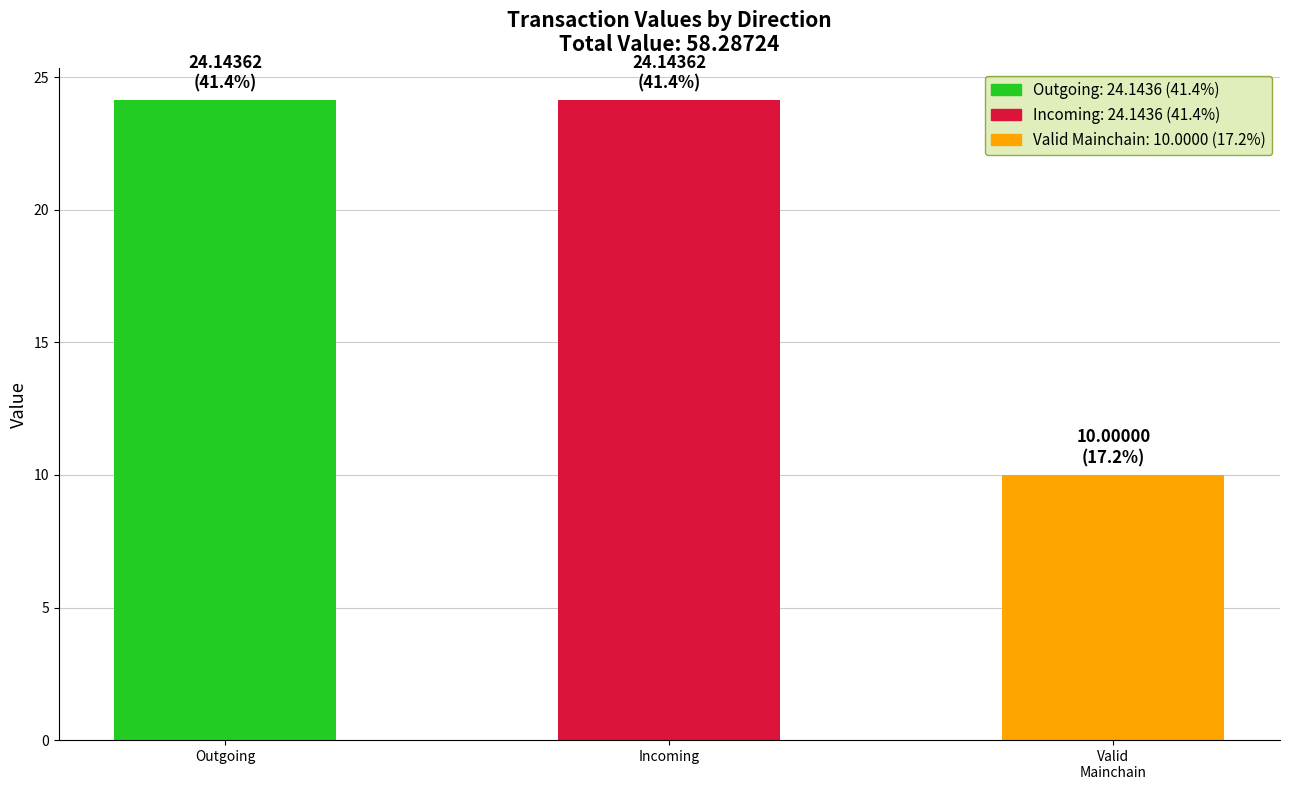

What is the sum of the values at Outgoing and Incoming?

48.3